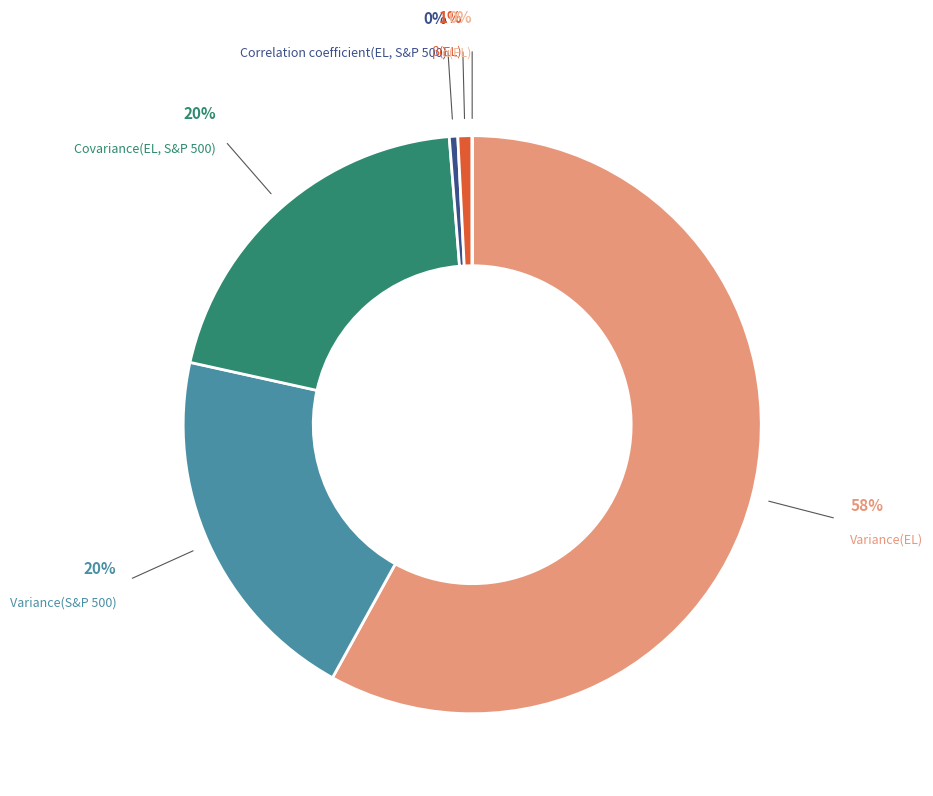

To the nearest percent, what is the average slice percentage?

17%